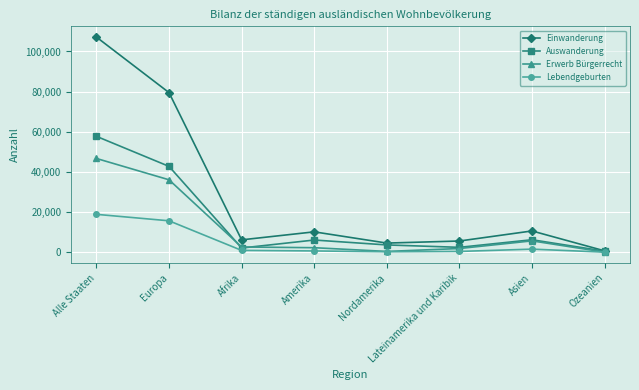

Is the value of Einwanderung at Europa greater than the value of Erwerb Bürgerrecht at Afrika?

Yes